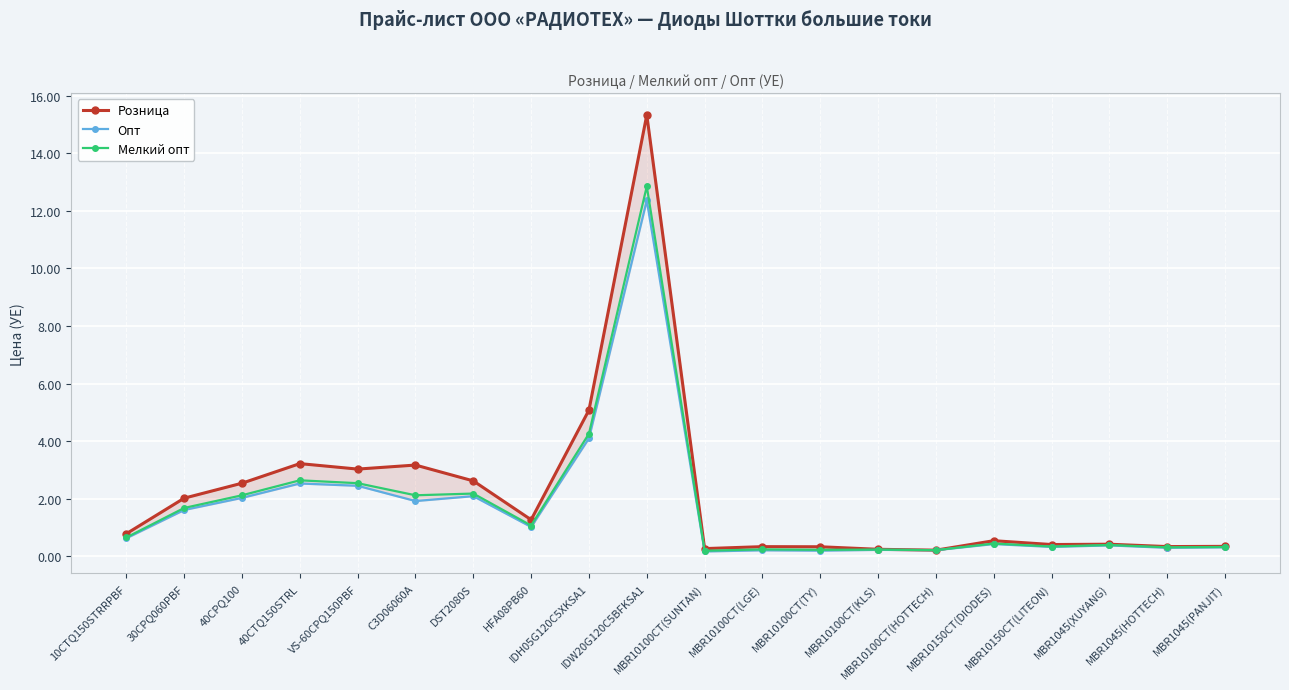

What is the spread (max minus min) of values at IDW20G120C5BFKSA1?

3.0